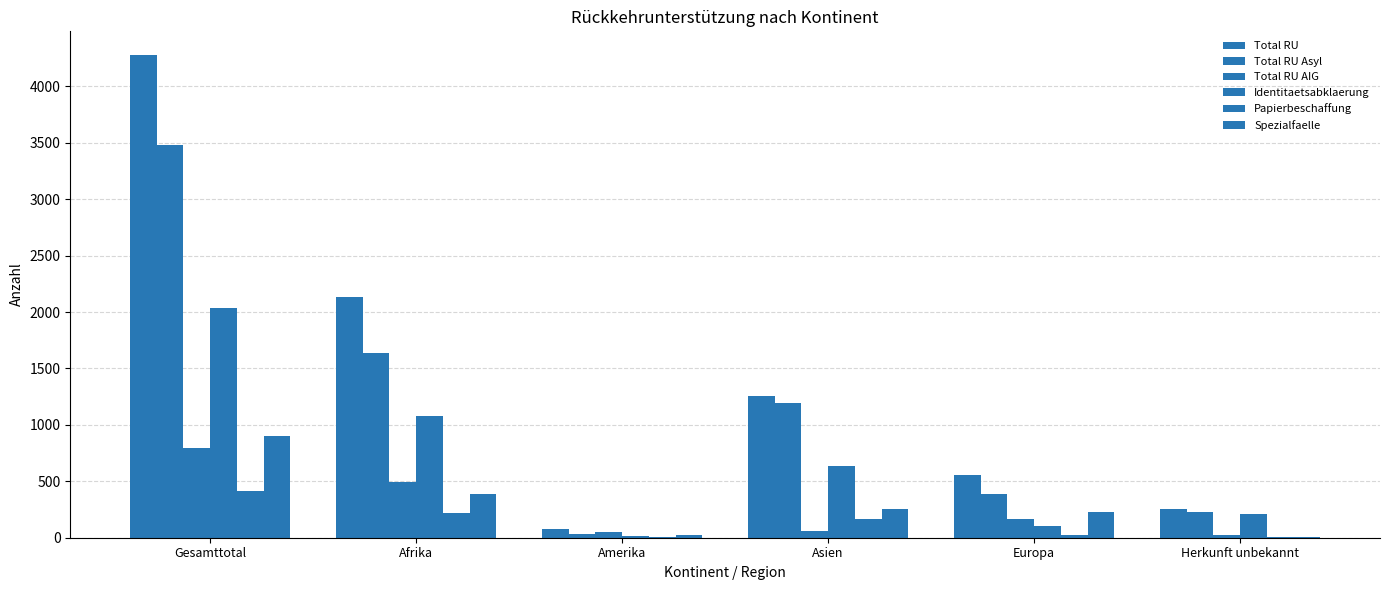

Which category has the highest value in the Total RU Asyl series?

Gesamttotal